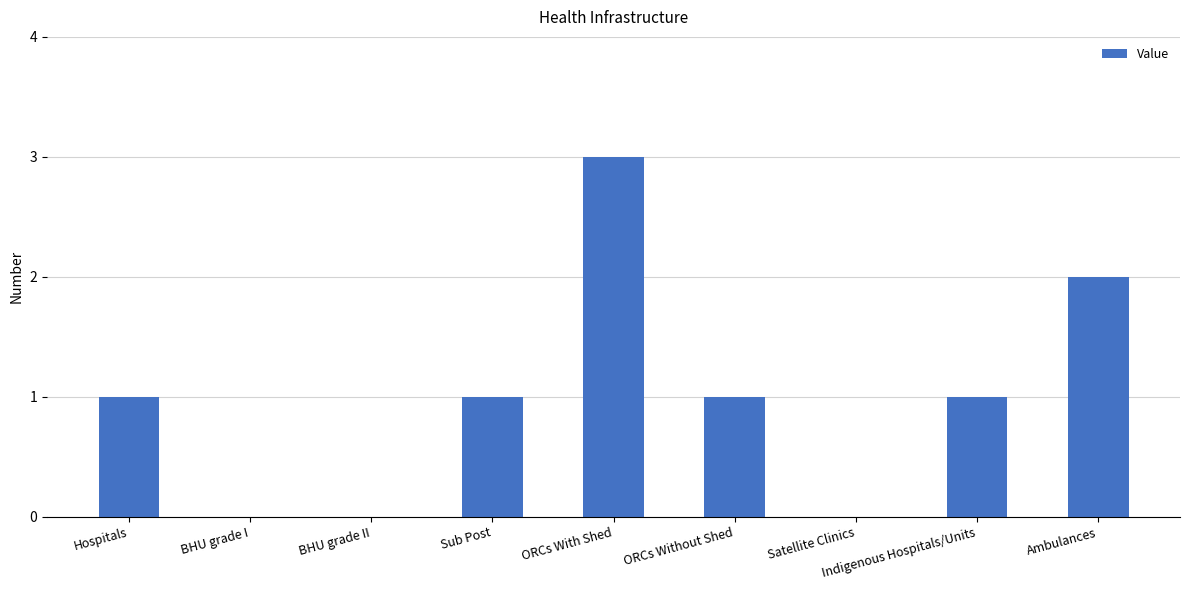

What is the change in value from Sub Post to Ambulances?

+1